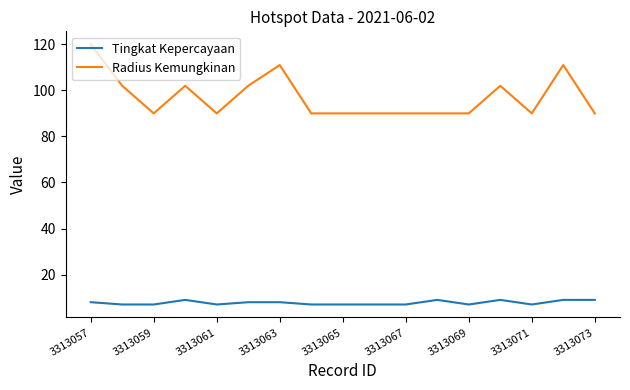

Which series has the largest range (max minus min)?

Radius Kemungkinan